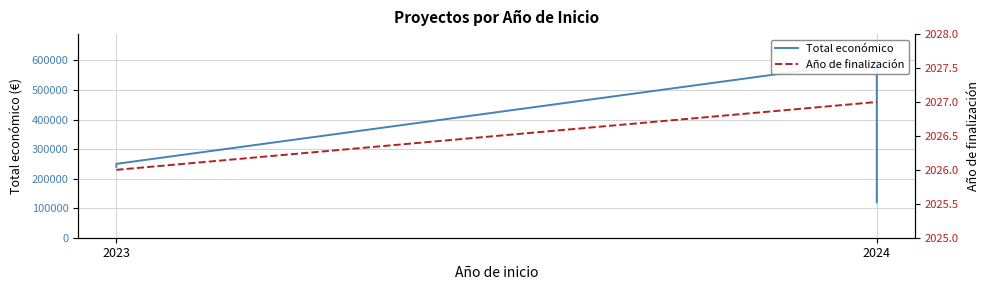

What value does the Total económico series have at 2023, to the nearest 100?

240000